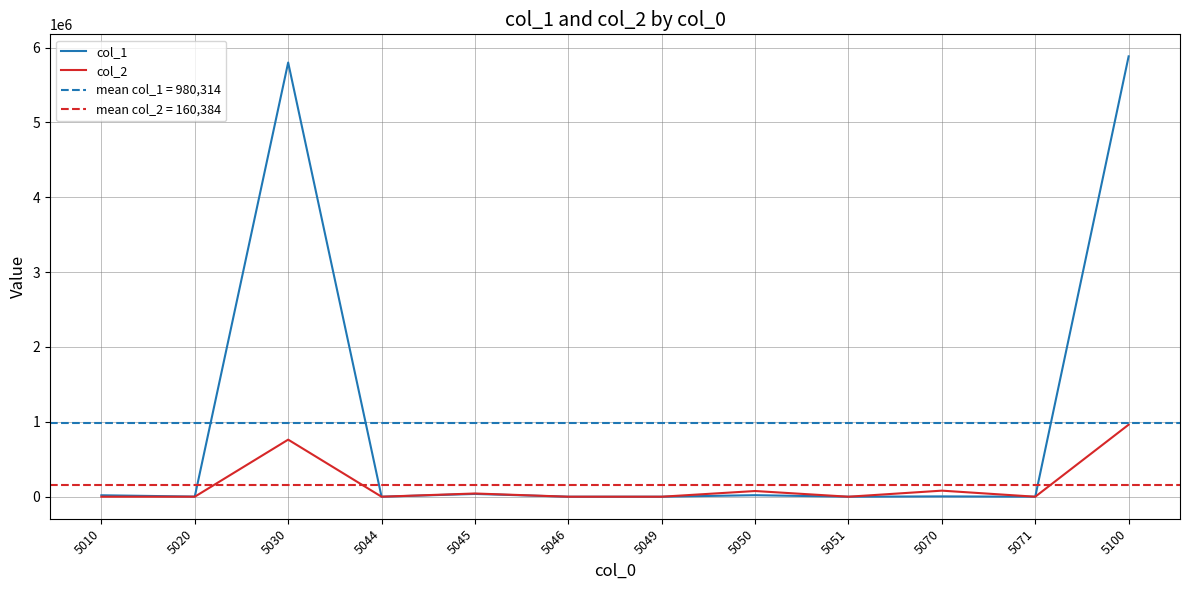

What is the total value across all series at 5045?

79972